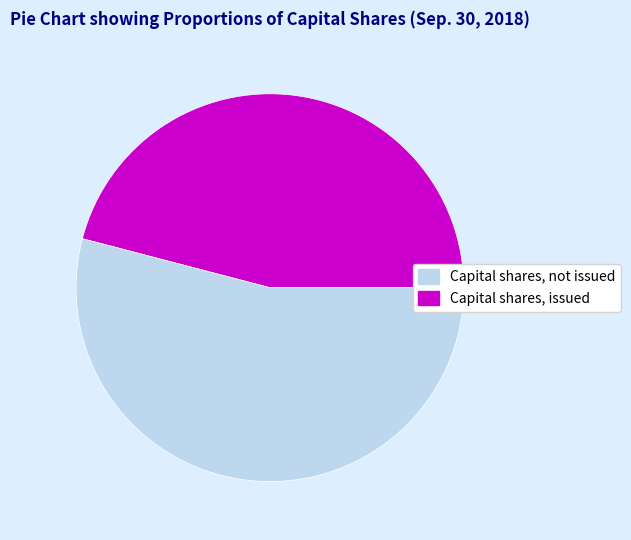

Count the number of slices in the pie.

2